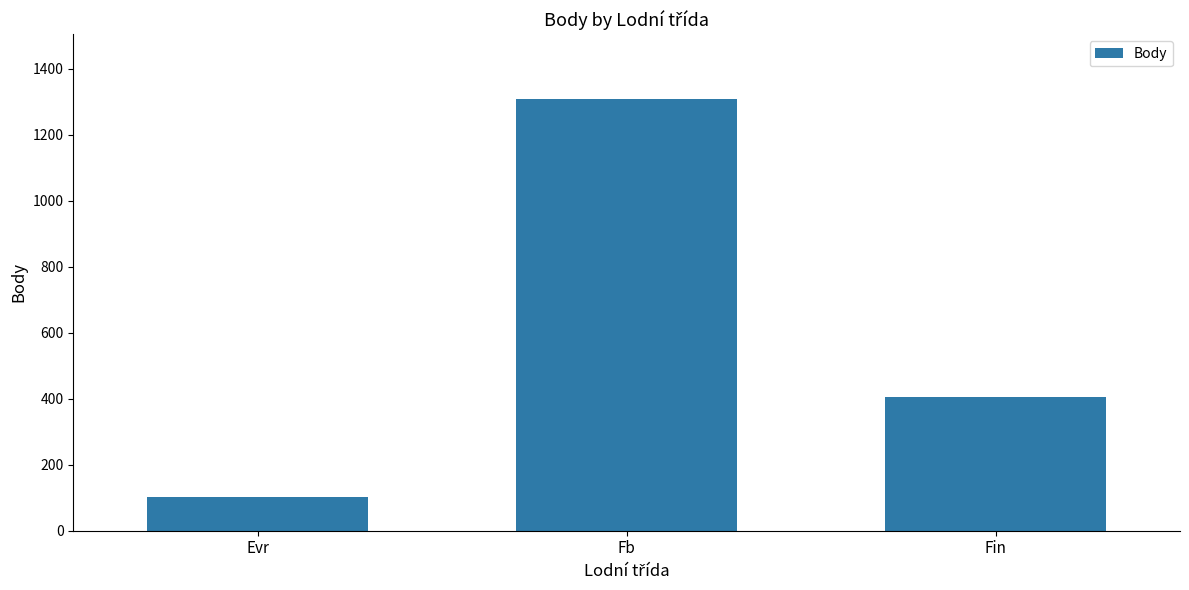

What is the ratio of the value at Fin to the value at Evr?

4.0